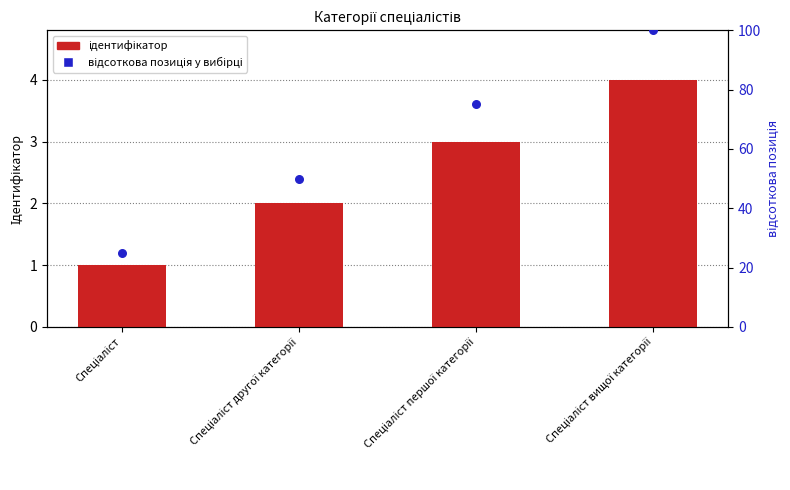

At which category is the sum across all series the highest?

Спеціаліст вищої категорії